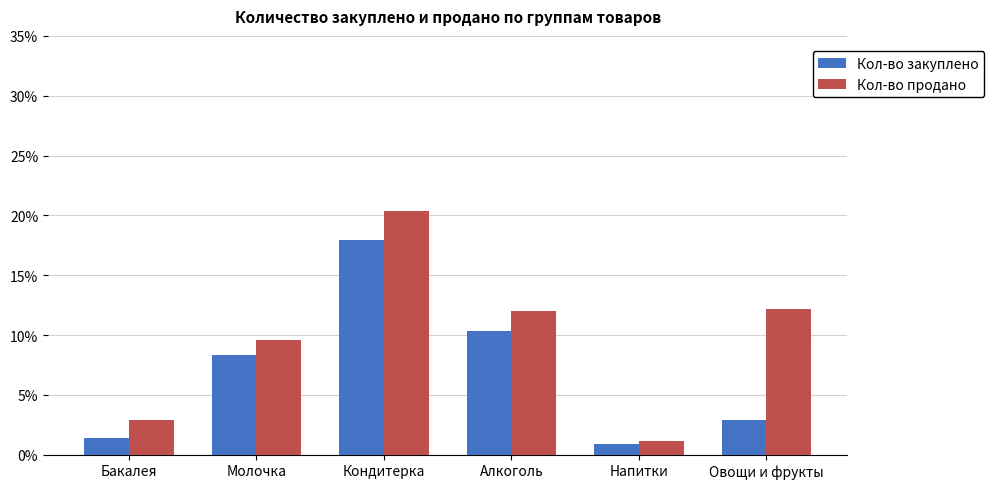

What is the sum of the Кол-во продано values at Бакалея and Овощи и фрукты?

0.2